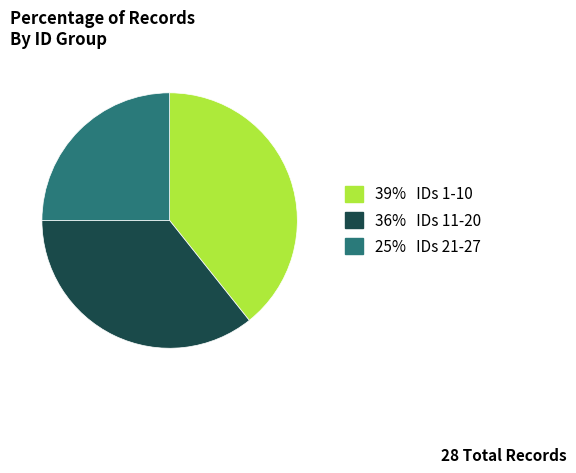

Does any single category account for the majority?

No